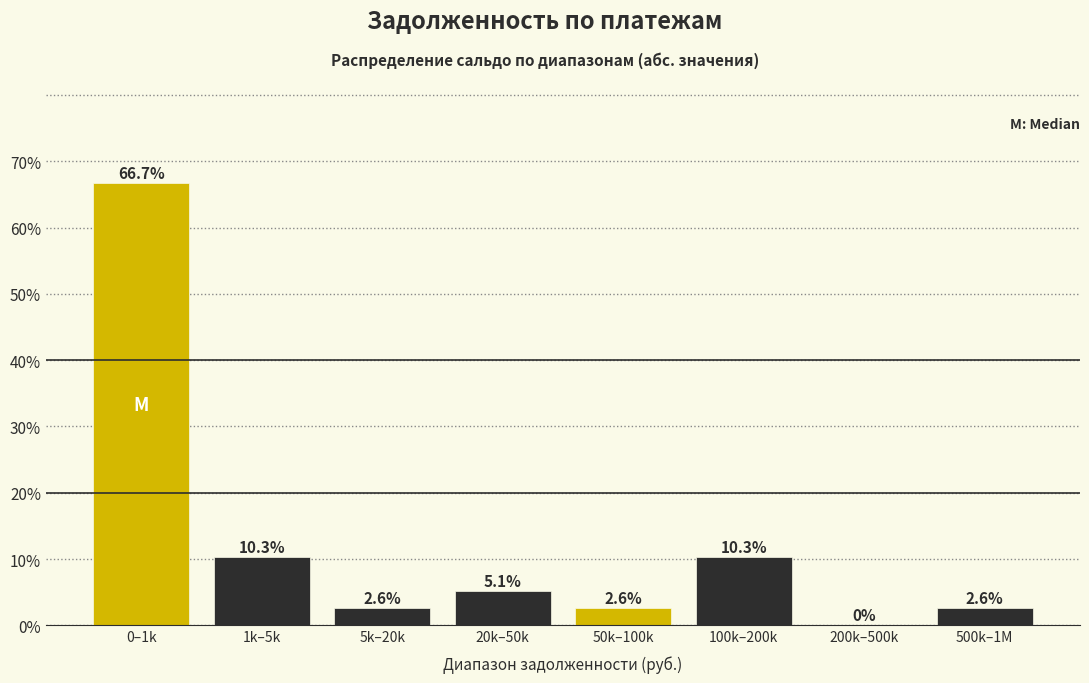

Reading left to right, list all the values displayed in this chart.

0–1k=66.7	1k–5k=10.3	5k–20k=2.6	20k–50k=5.1	50k–100k=2.6	100k–200k=10.3	200k–500k=0.0	500k–1M=2.6